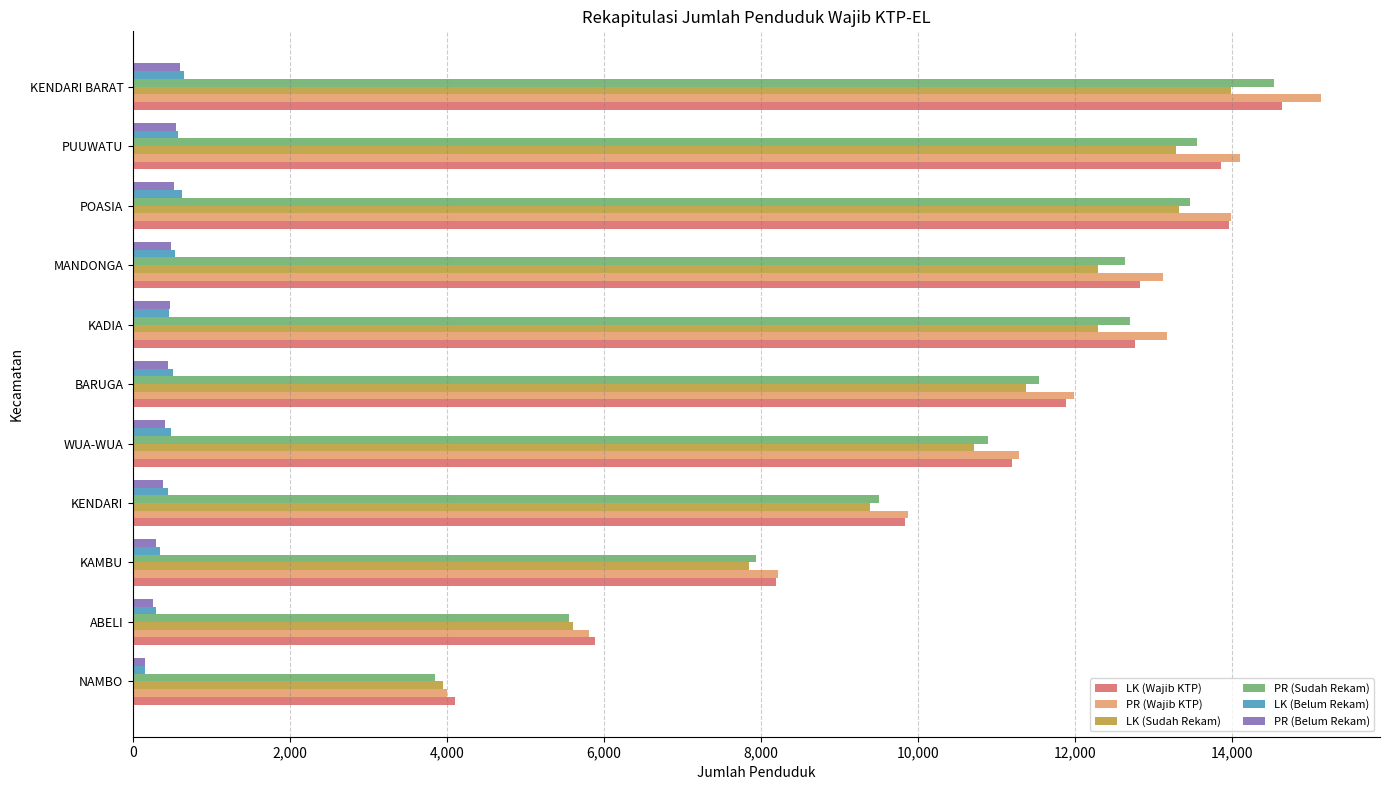

Which series has the largest range (max minus min)?

PR (Wajib KTP)